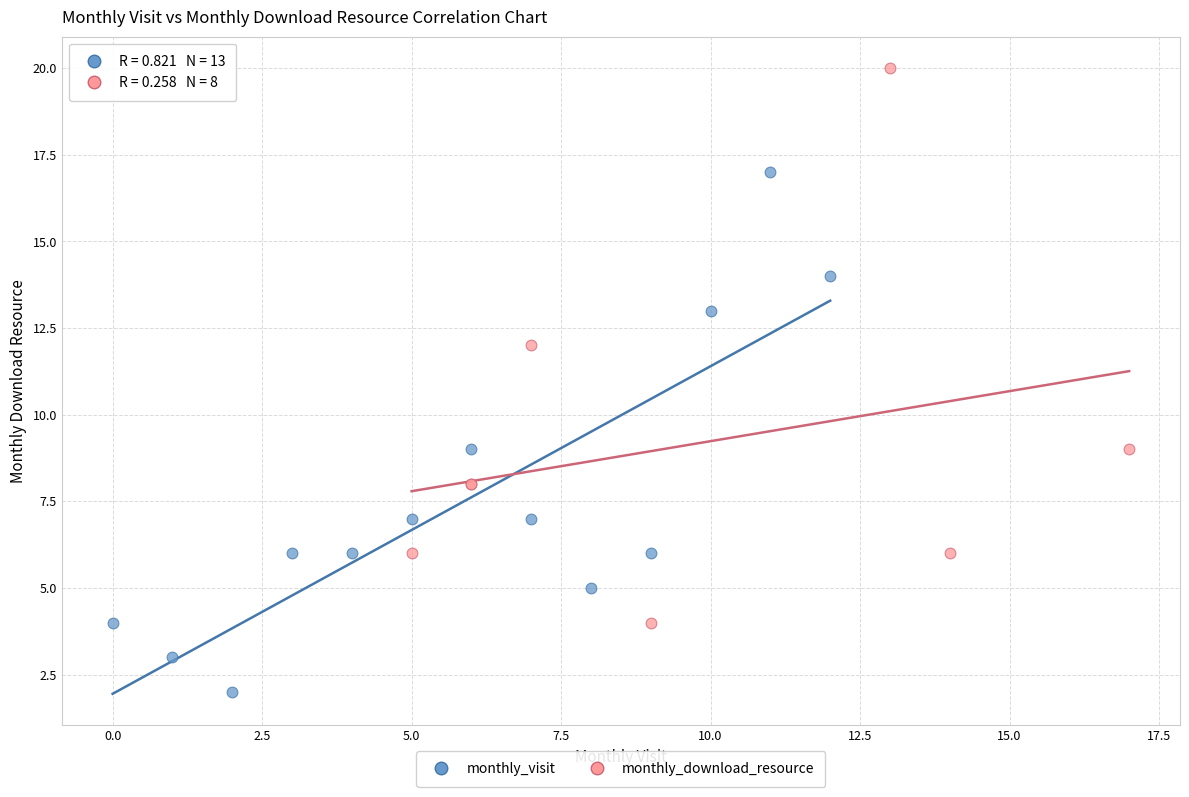

Which series reaches the maximum Y coordinate?

monthly_download_resource